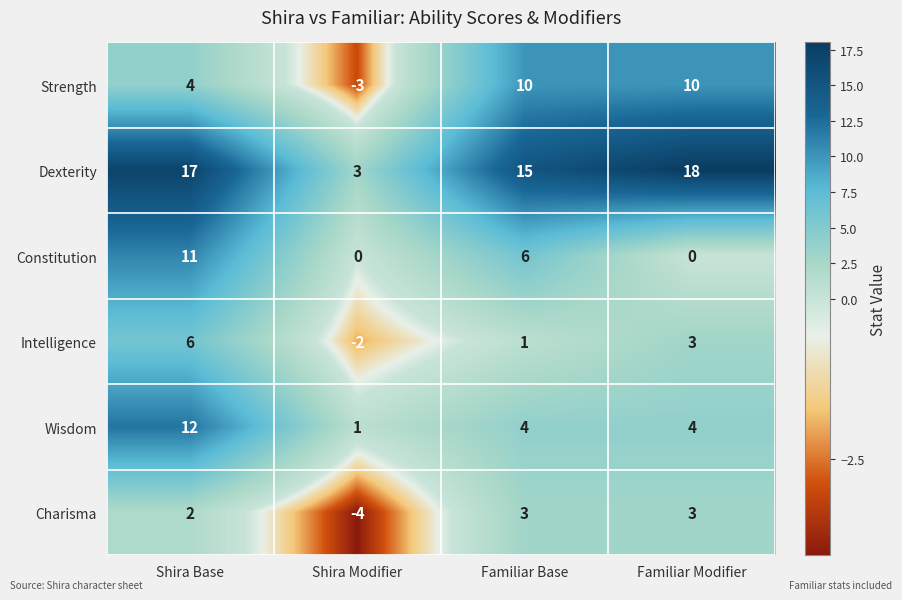

At which category is the sum across all series the highest?

Shira Base